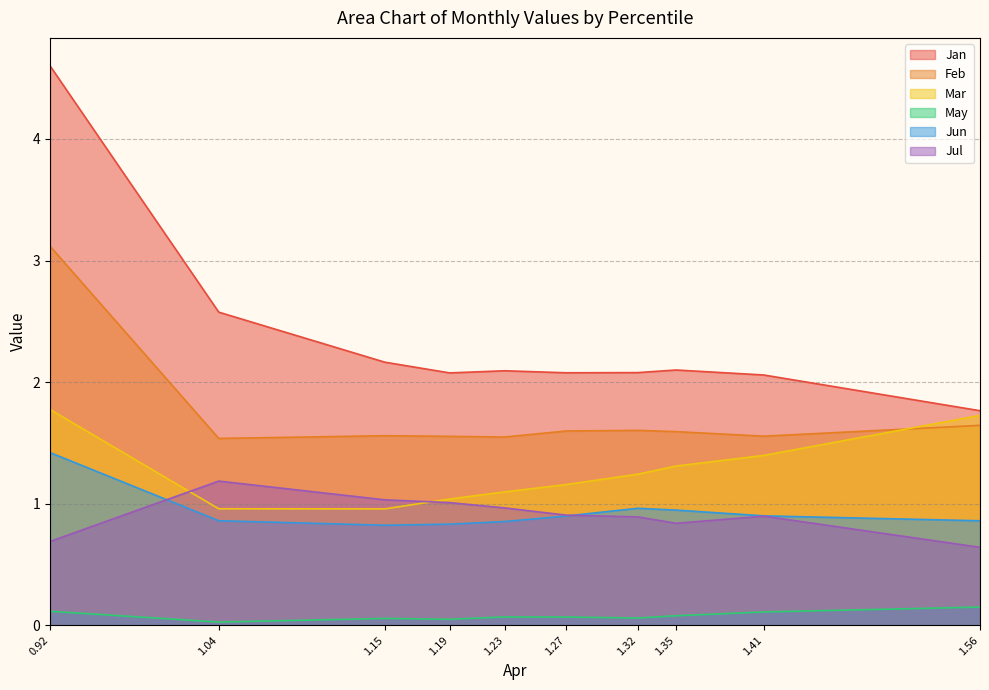

What is the value of the Mar point at the 9th from the left?

1.4